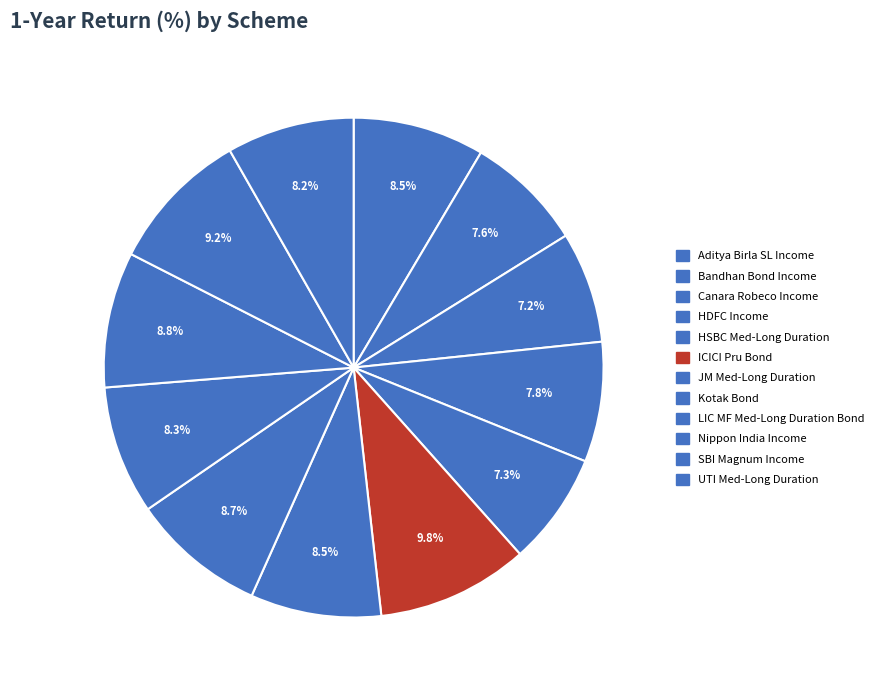

How many slices are in this pie chart?

12